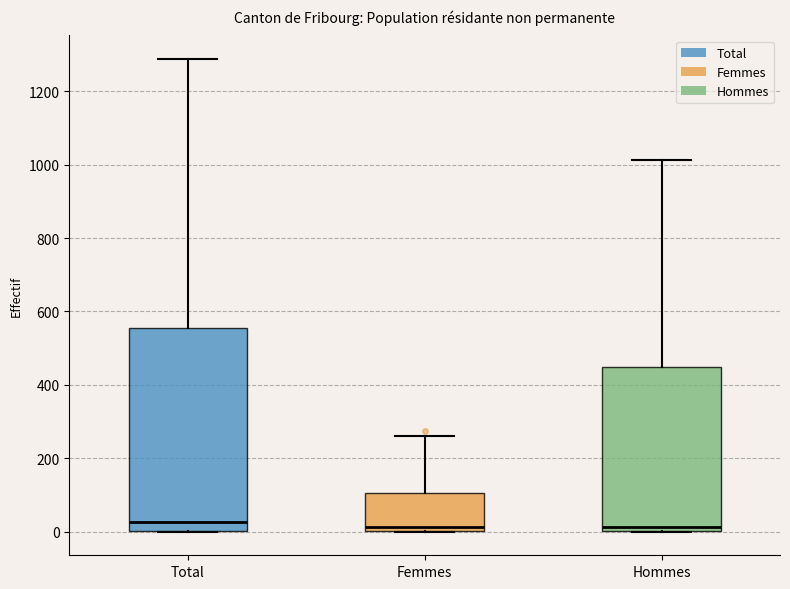

Where does the median line of the box for Total sit on the y-axis? The values are not printed on the chart, so give them approximately, as read against the axis.

20